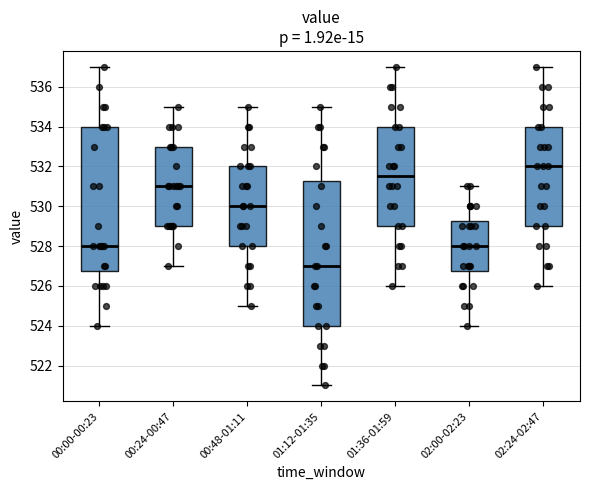

Reading left to right, transcribe this box plot: for each box, give where its median line is, the range the box spans, and where its two whiskers end, as read against the y-axis. The values are not printed on the chart, so give them approximately, as read against the axis.

00:00-00:23: median 528.0, box 526.8 to 534.0, whiskers 524.0 to 537.0
00:24-00:47: median 531.0, box 529.0 to 533.0, whiskers 527.0 to 535.0
00:48-01:11: median 530.0, box 528.0 to 532.0, whiskers 525.0 to 535.0
01:12-01:35: median 527.0, box 524.0 to 531.2, whiskers 521.0 to 535.0
01:36-01:59: median 531.6, box 529.0 to 534.0, whiskers 526.0 to 537.0
02:00-02:23: median 528.0, box 526.8 to 529.2, whiskers 524.0 to 531.0
02:24-02:47: median 532.0, box 529.0 to 534.0, whiskers 526.0 to 537.0